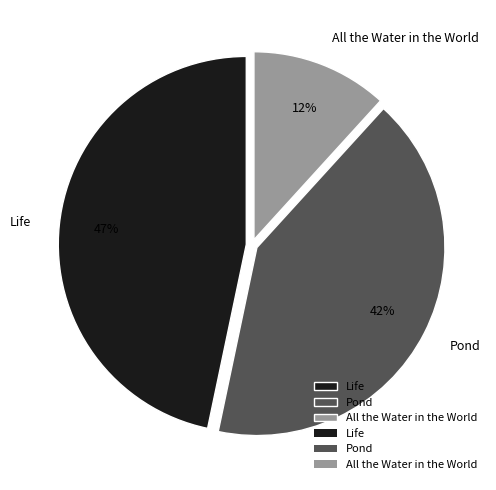

What is the ratio of the value at Pond to the value at All the Water in the World?

3.5